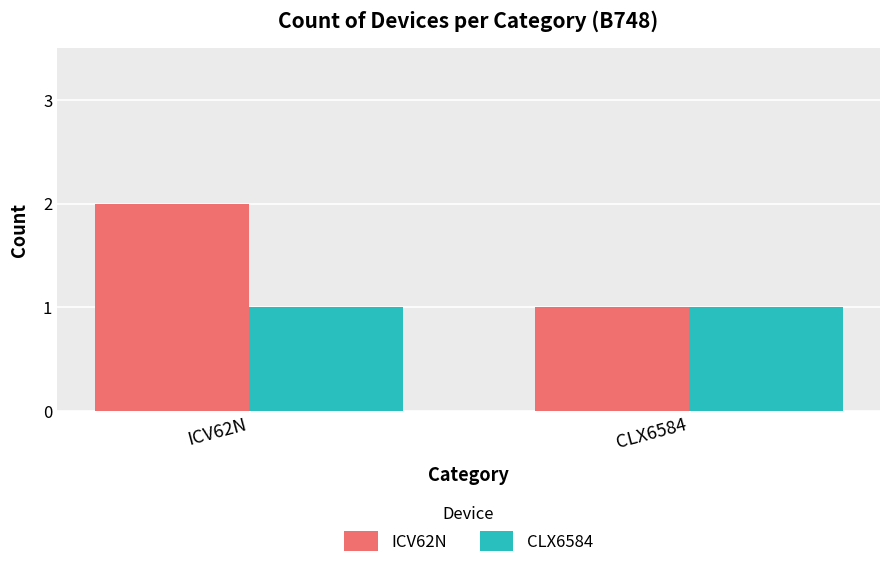

What is the difference between the maximum and minimum values in the ICV62N series?

1